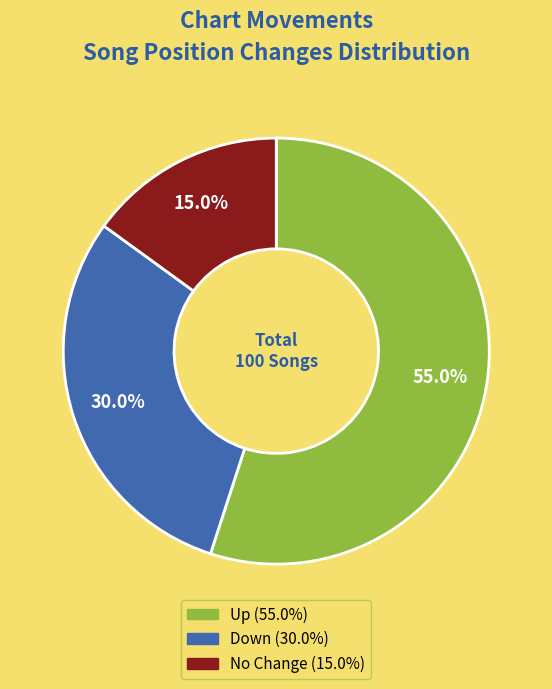

Does any single category account for the majority?

Yes